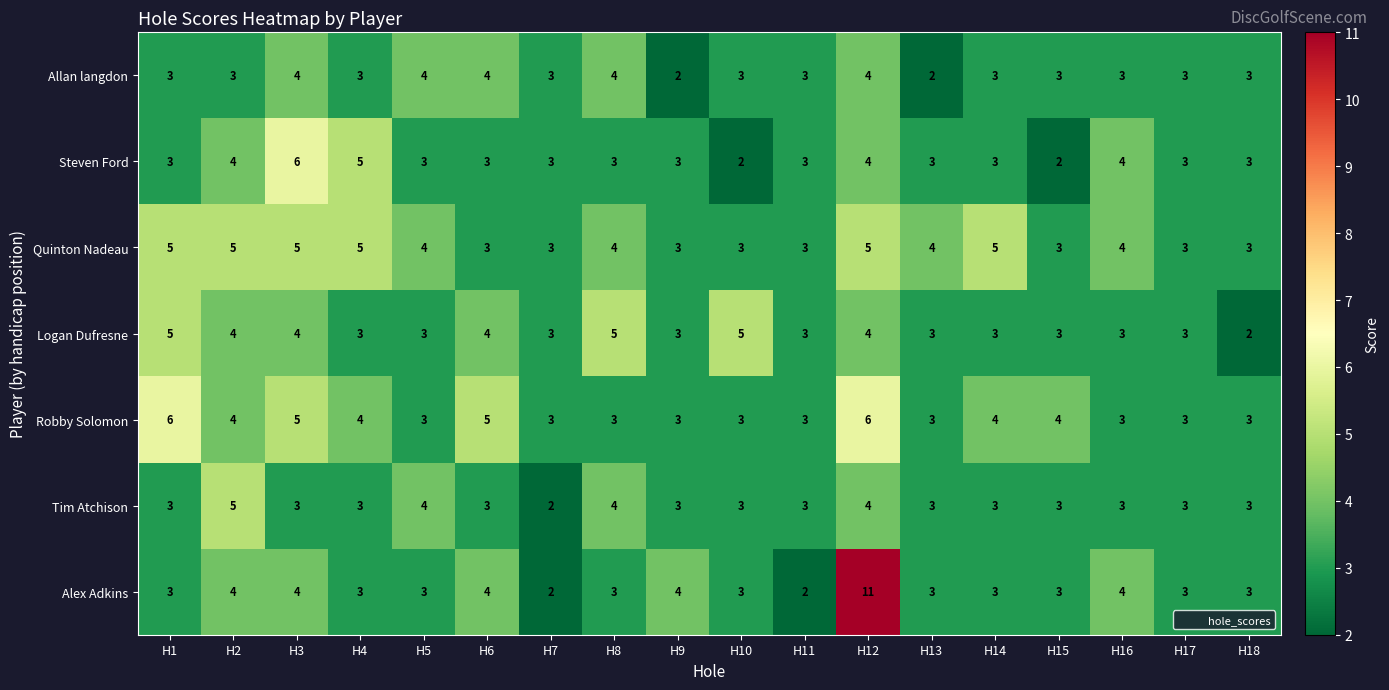

What is the minimum value shown in the chart?

2